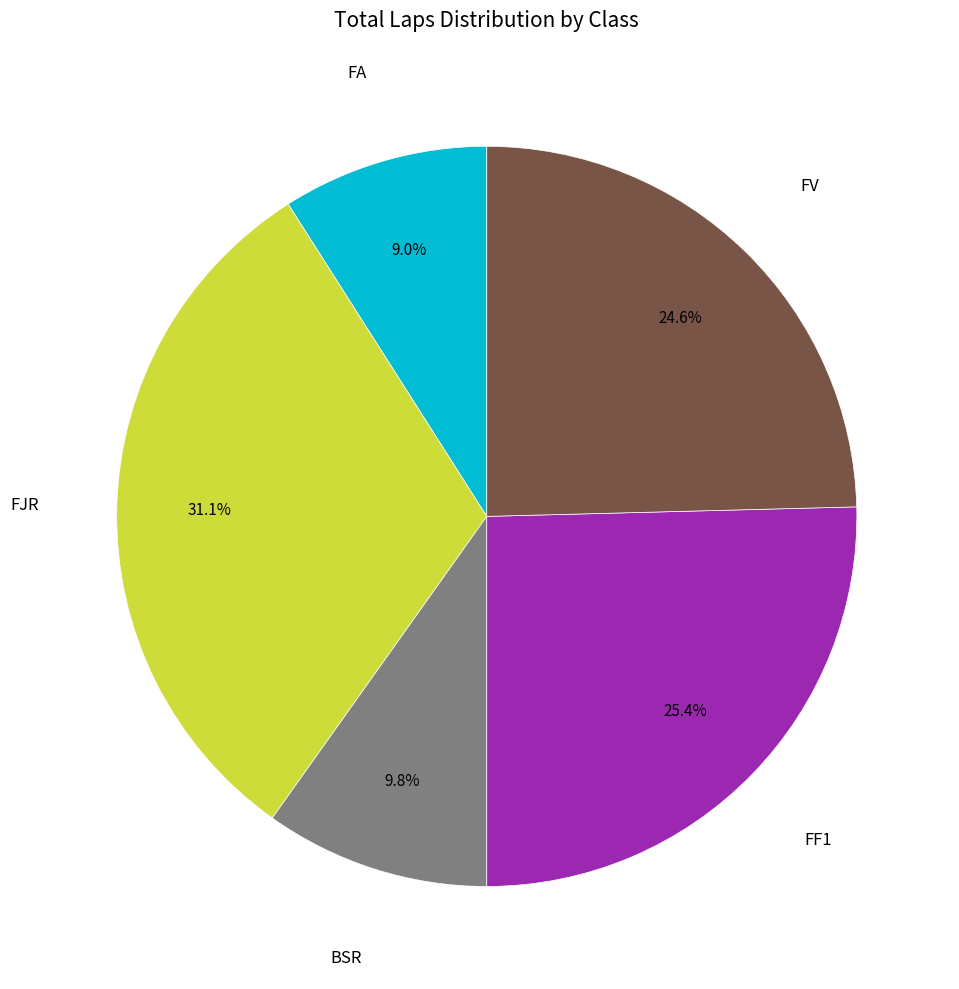

What percentage is the FF1 slice, to the nearest percent?

25%